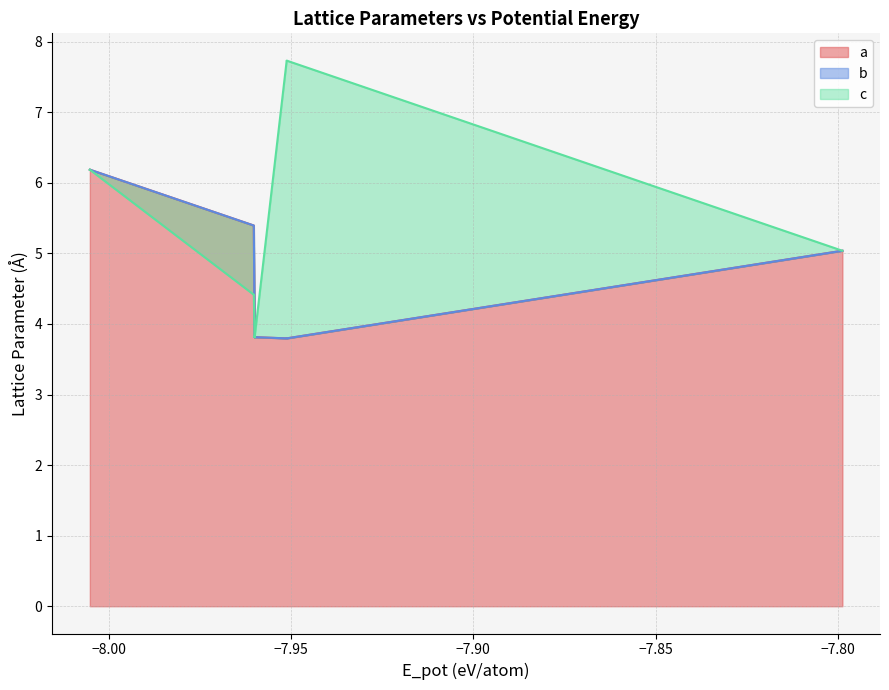

What is the total value across all series at −7.80?

15.2